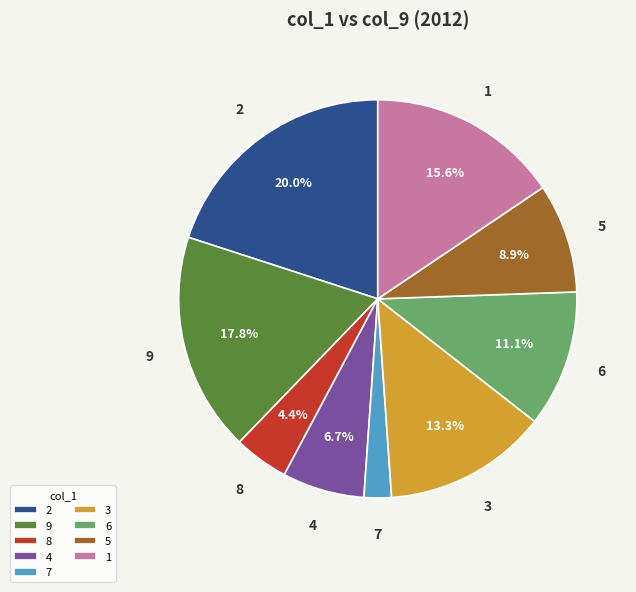

To the nearest percent, what percentage of the pie is 6?

11%